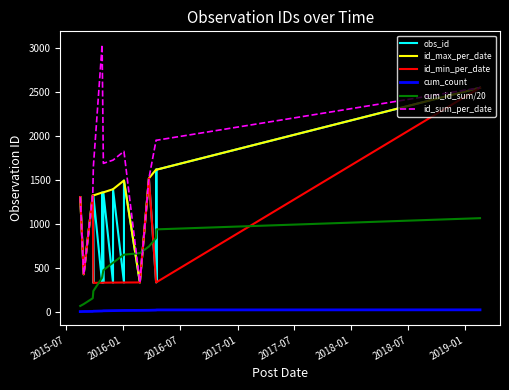

How many data points are less than 1323?

10